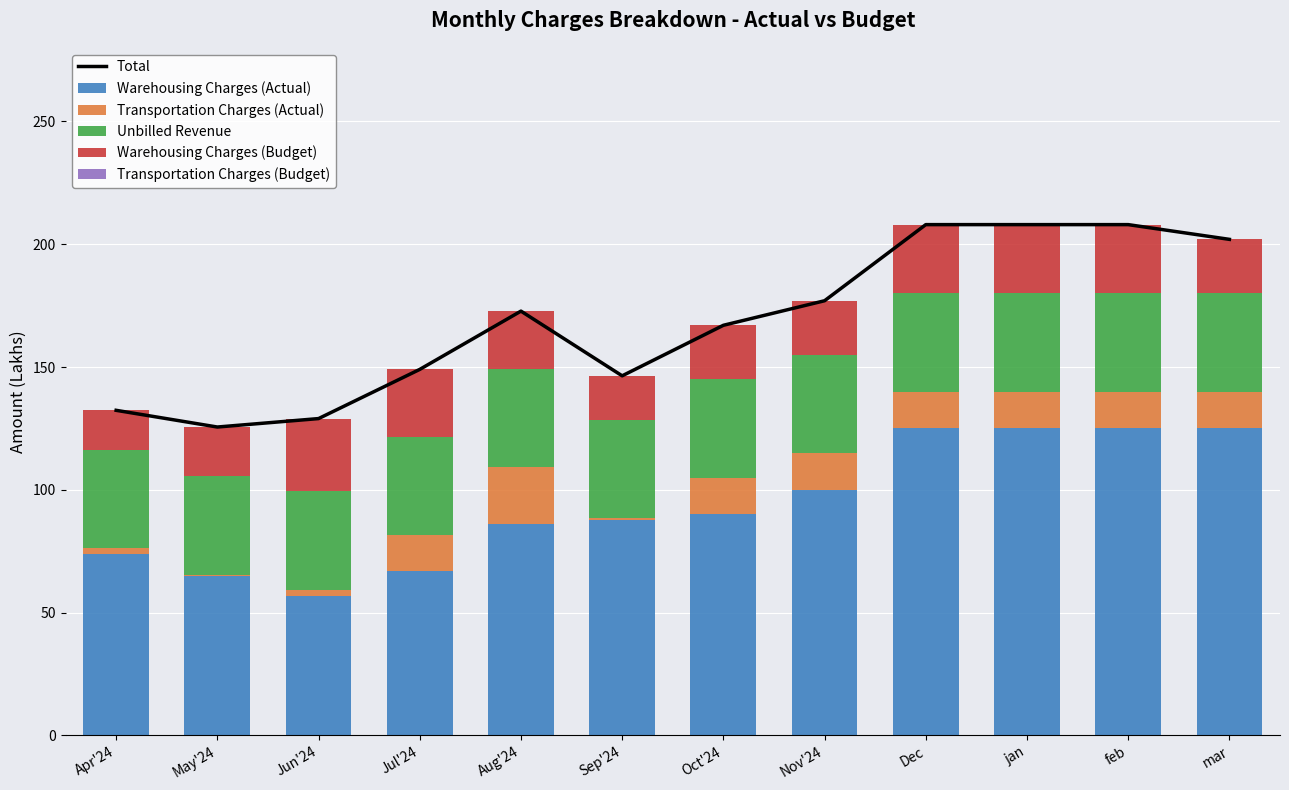

What are all the series names shown in the legend?

Total, Warehousing Charges (Actual), Transportation Charges (Actual), Unbilled Revenue, Warehousing Charges (Budget), Transportation Charges (Budget)